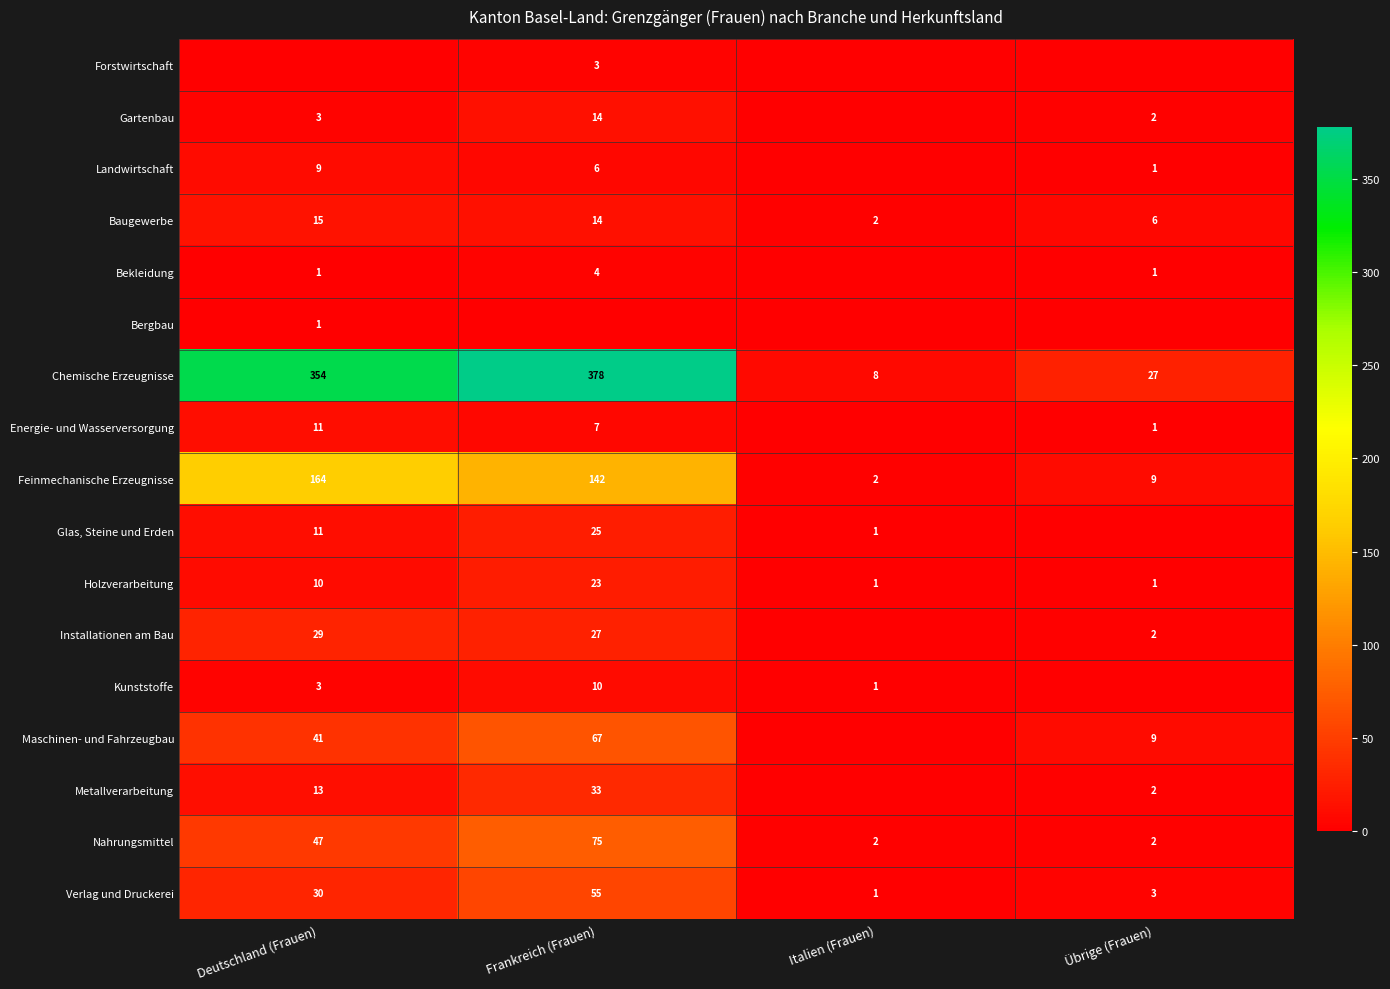

Is the value of Forstwirtschaft at Frankreich (Frauen) greater than the value of Landwirtschaft at Übrige (Frauen)?

Yes